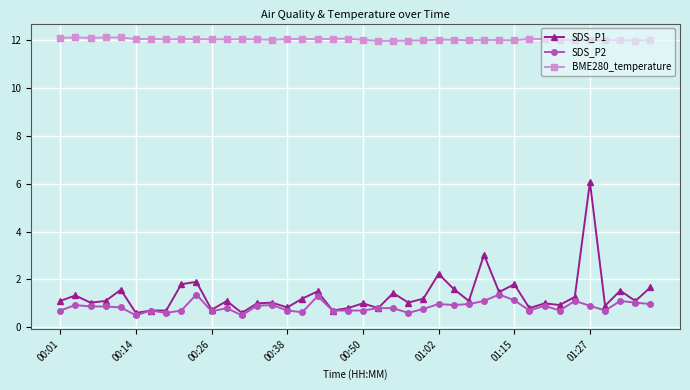

True or false: BME280_temperature has more than 1 points higher than both neighbors.

True